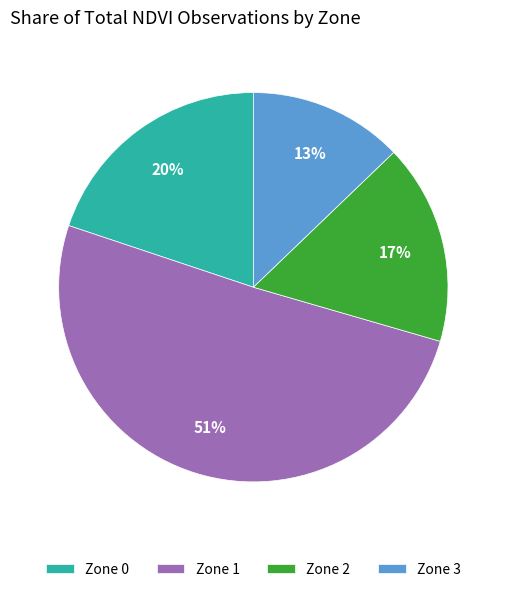

To the nearest percent, what is the difference between the largest and smallest slice percentages?

38%